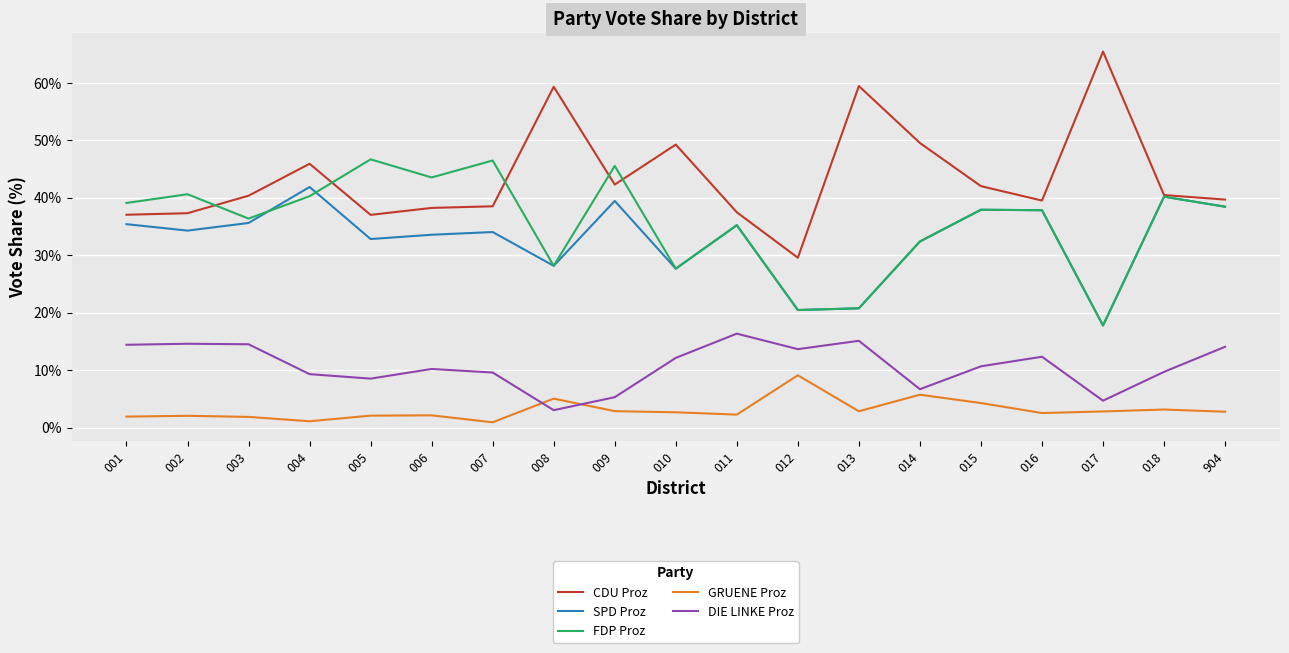

What is the difference between the second highest and minimum values in the CDU Proz series?

29.9